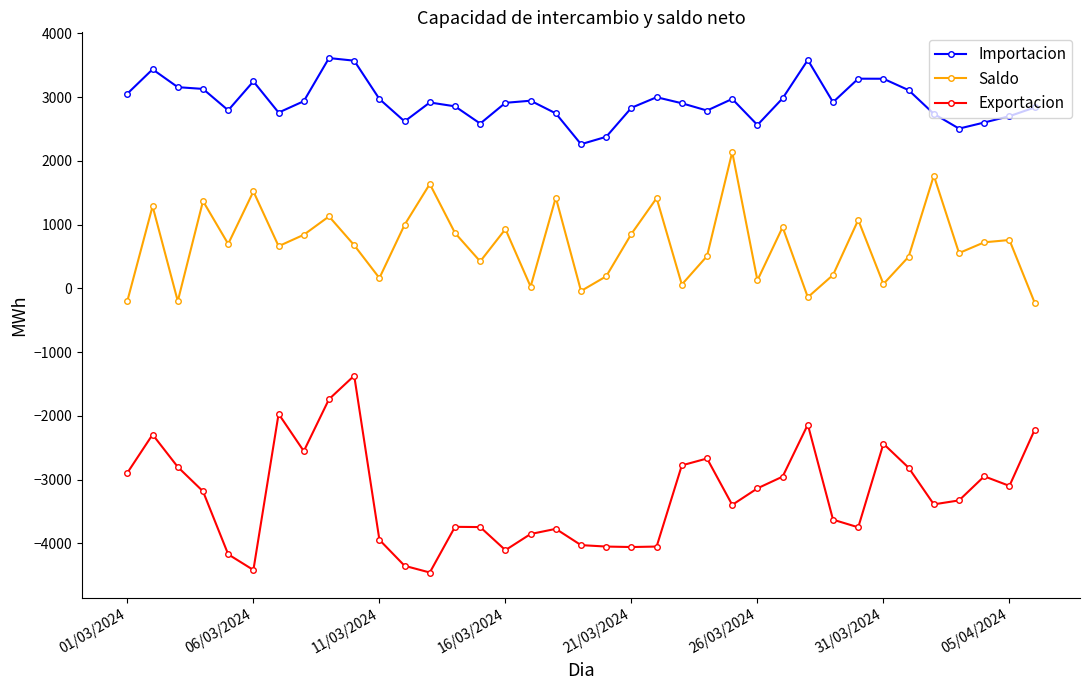

True or false: Exportacion has more than 1 points higher than both neighbors.

True